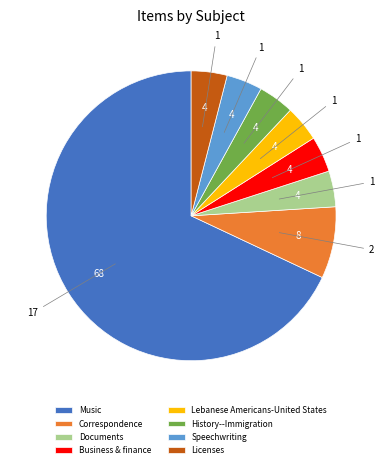

Which category has the biggest portion of the pie?

Music